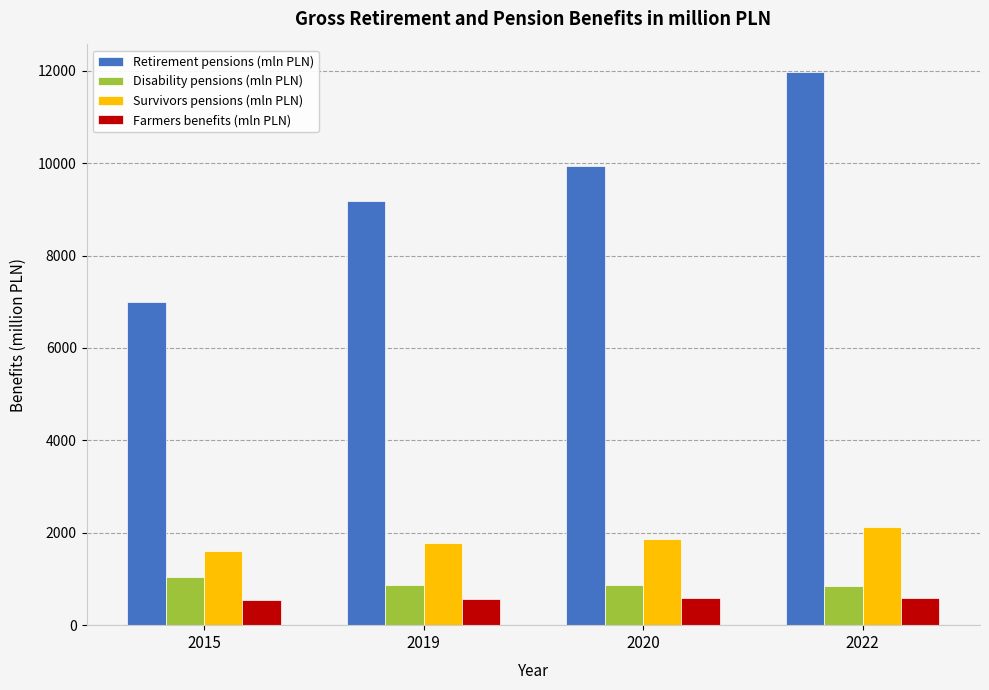

At which category is the sum across all series the highest?

2022